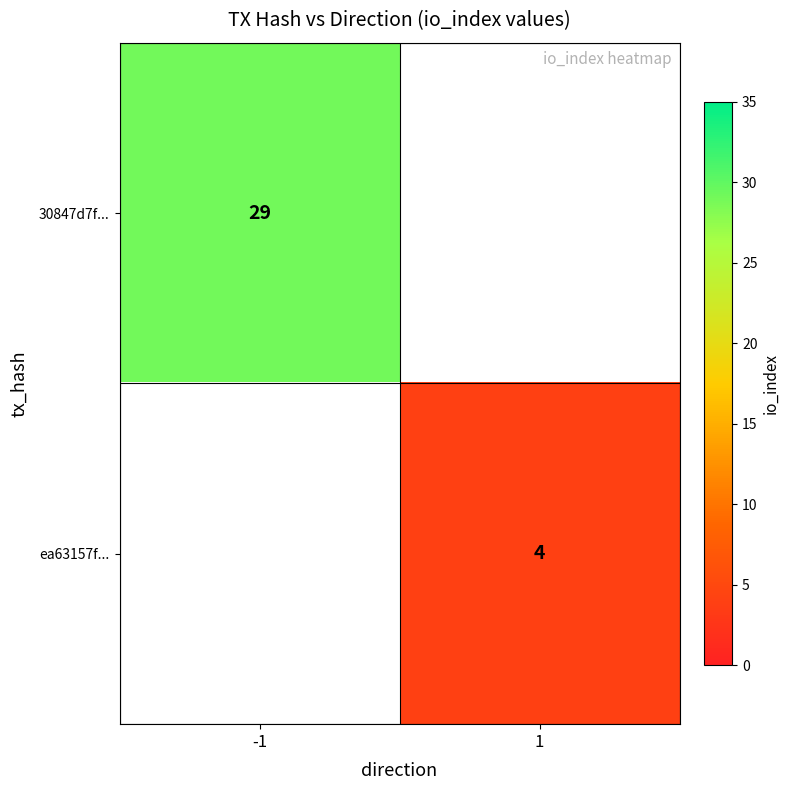

True or false: ea63157f... has a value of 3 at 1.

False